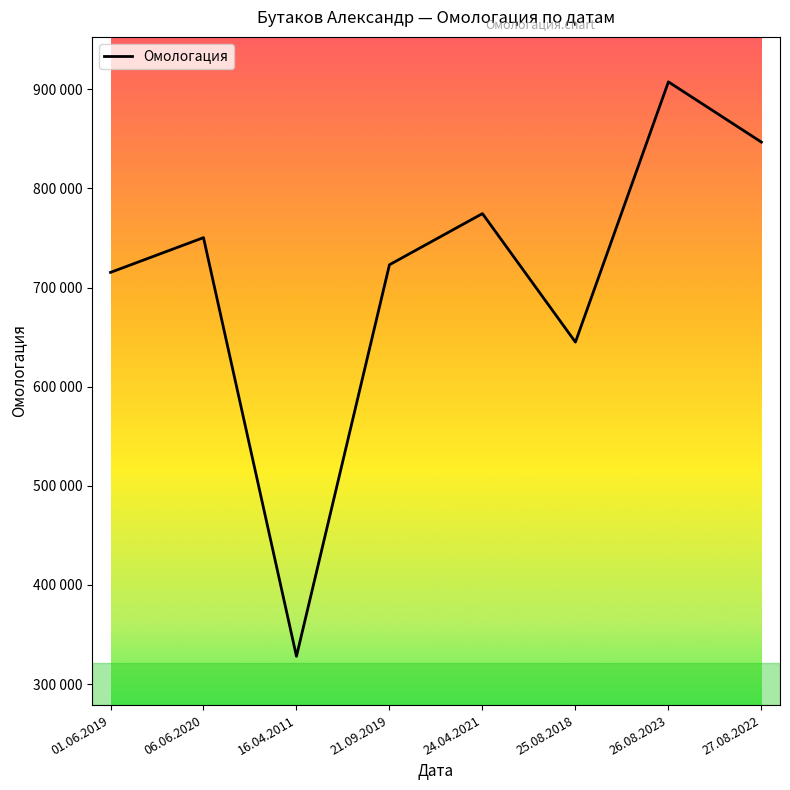

Between 24.04.2021 and 16.04.2011, which is larger?

24.04.2021